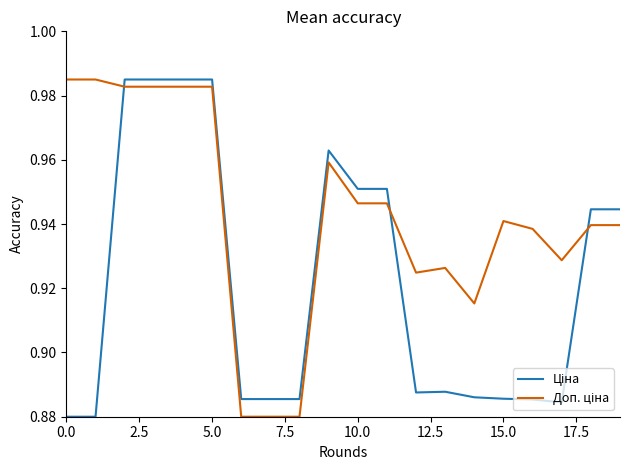

Does the chart have visible grid lines?

No